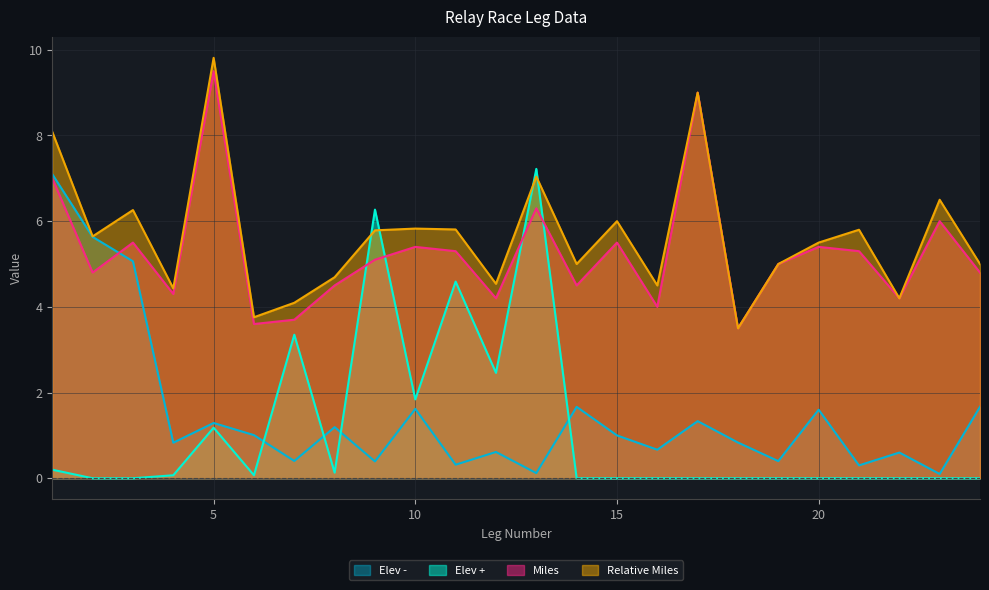

Where does the Relative Miles series first go above 5?

1